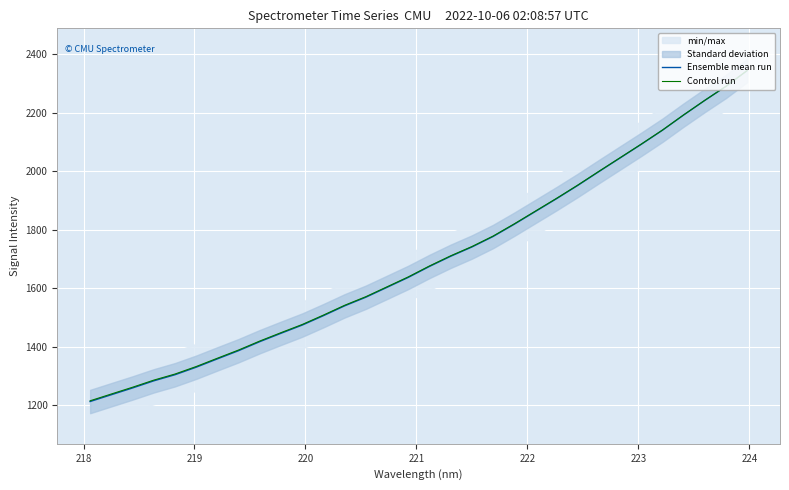

What is the minimum value for Ensemble mean run?

1212.3